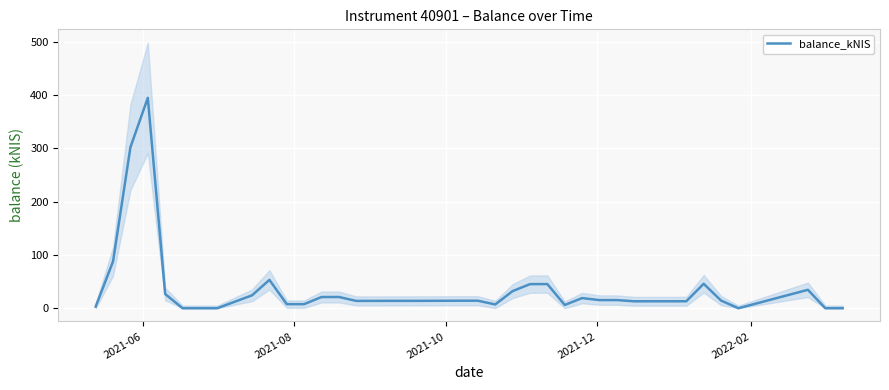

What is the maximum value for balance_kNIS?

395.0